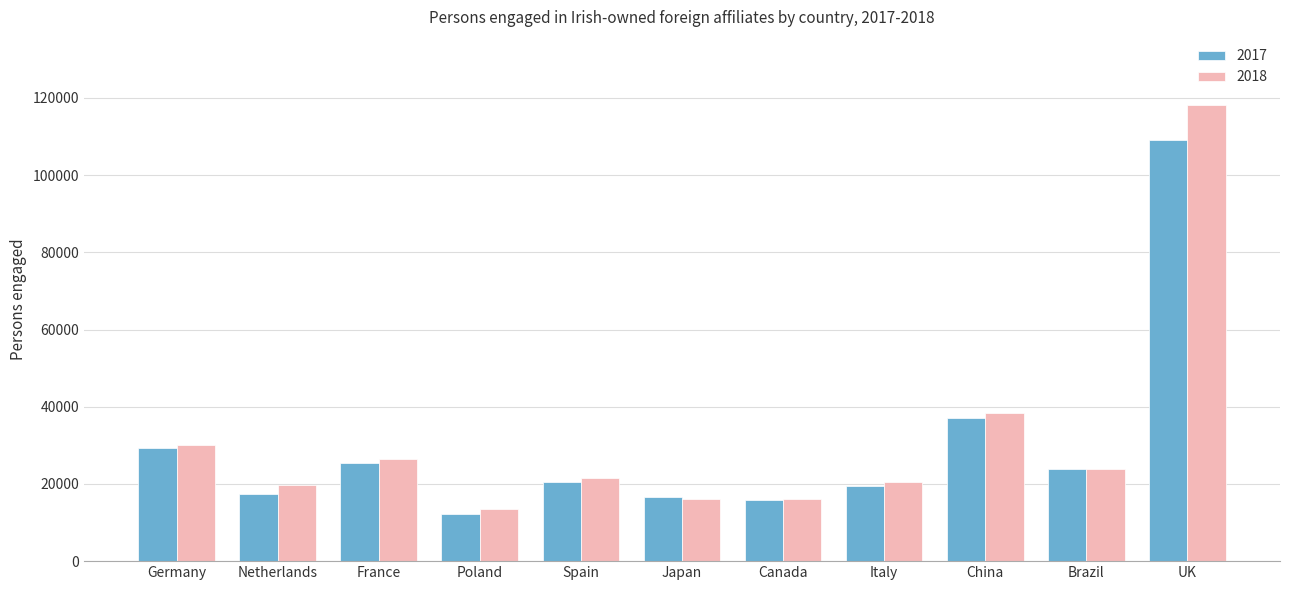

What is the total value across all series at China?

75691